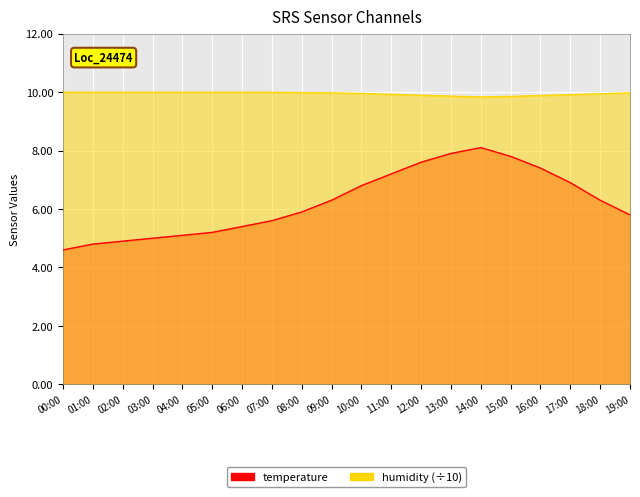

How many data points does each series have?

20